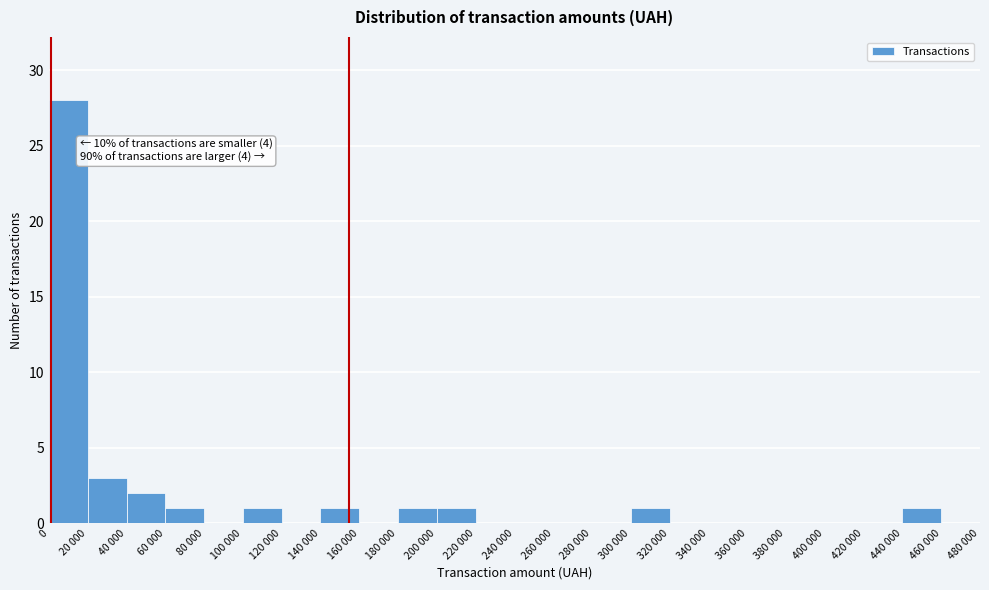

Reading left to right, what are all the values shown in this chart?

0=28	20 000=3	40 000=2	60 000=1	80 000=0	100 000=1	120 000=0	140 000=1	160 000=0	180 000=1	200 000=1	220 000=0	240 000=0	260 000=0	280 000=0	300 000=1	320 000=0	340 000=0	360 000=0	380 000=0	400 000=0	420 000=0	440 000=1	460 000=0